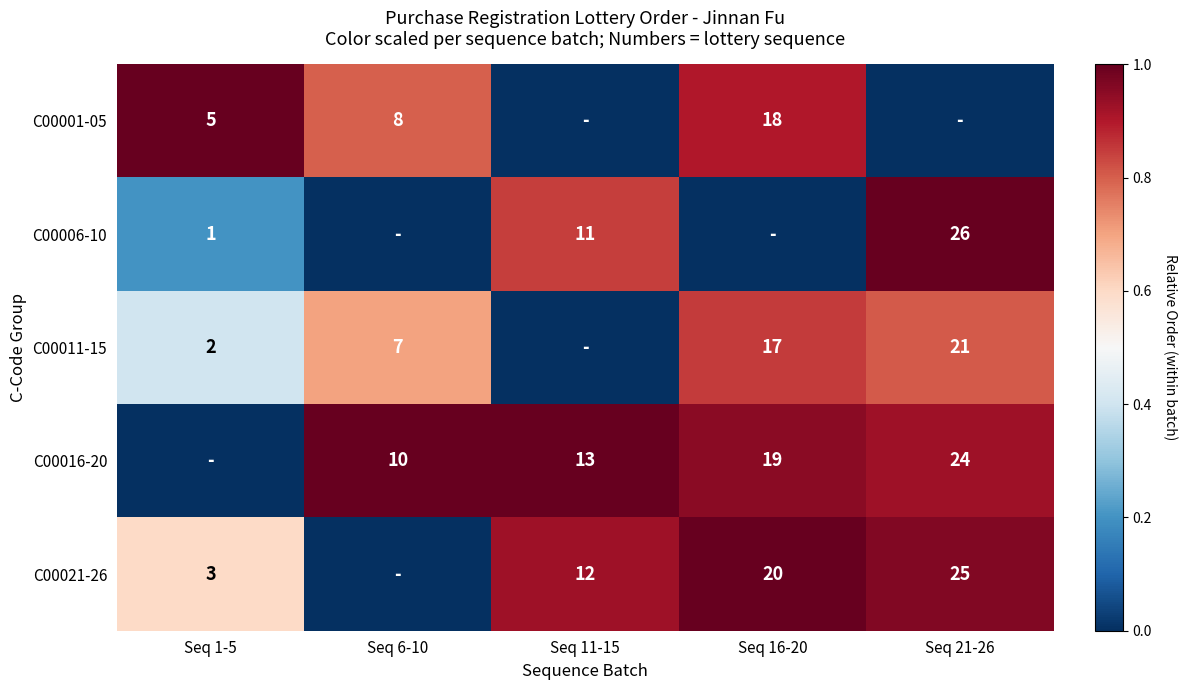

The value of C00021-26 at Seq 11-15 is 21. True or false?

False